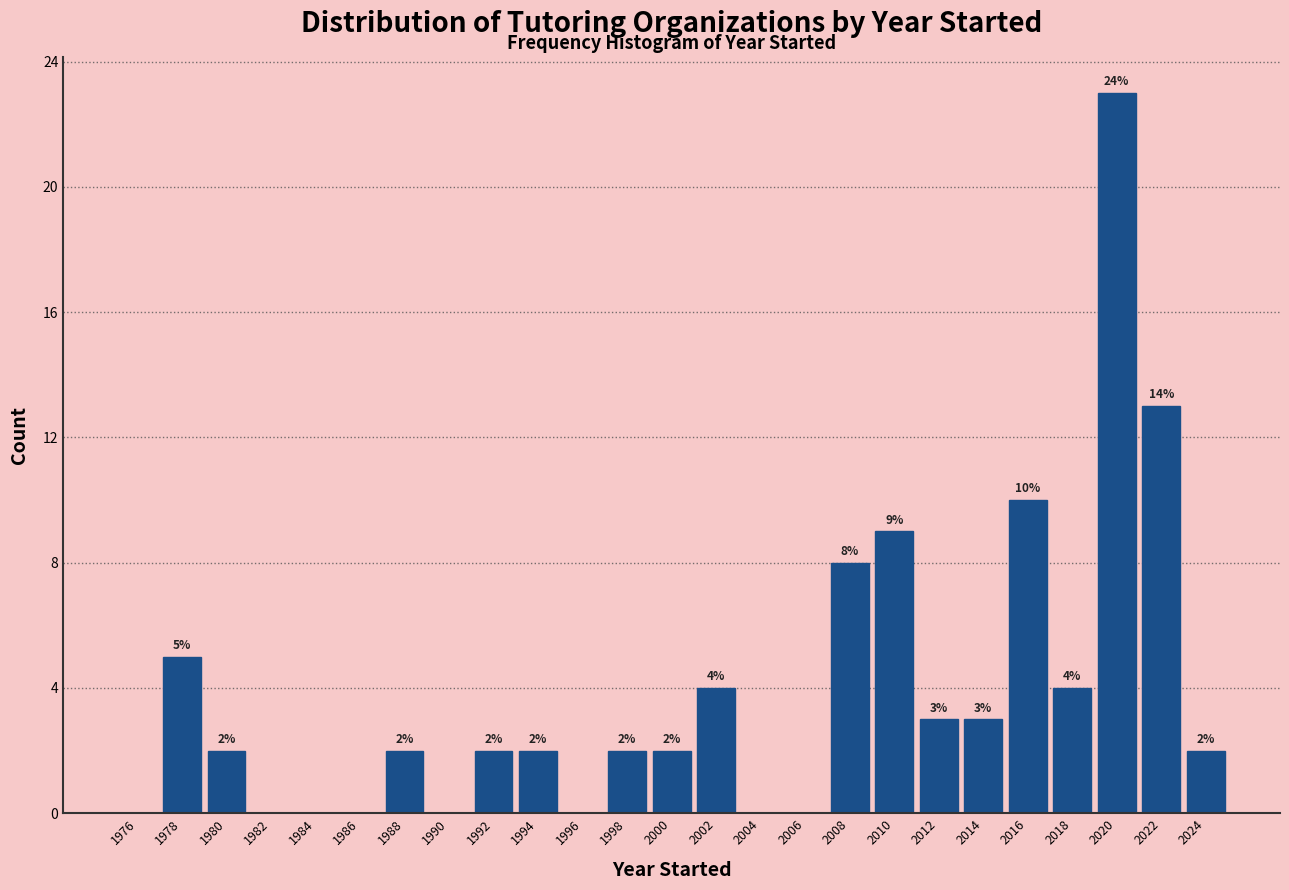

Over which range of the x-axis is the bar tallest?

2019 to 2021